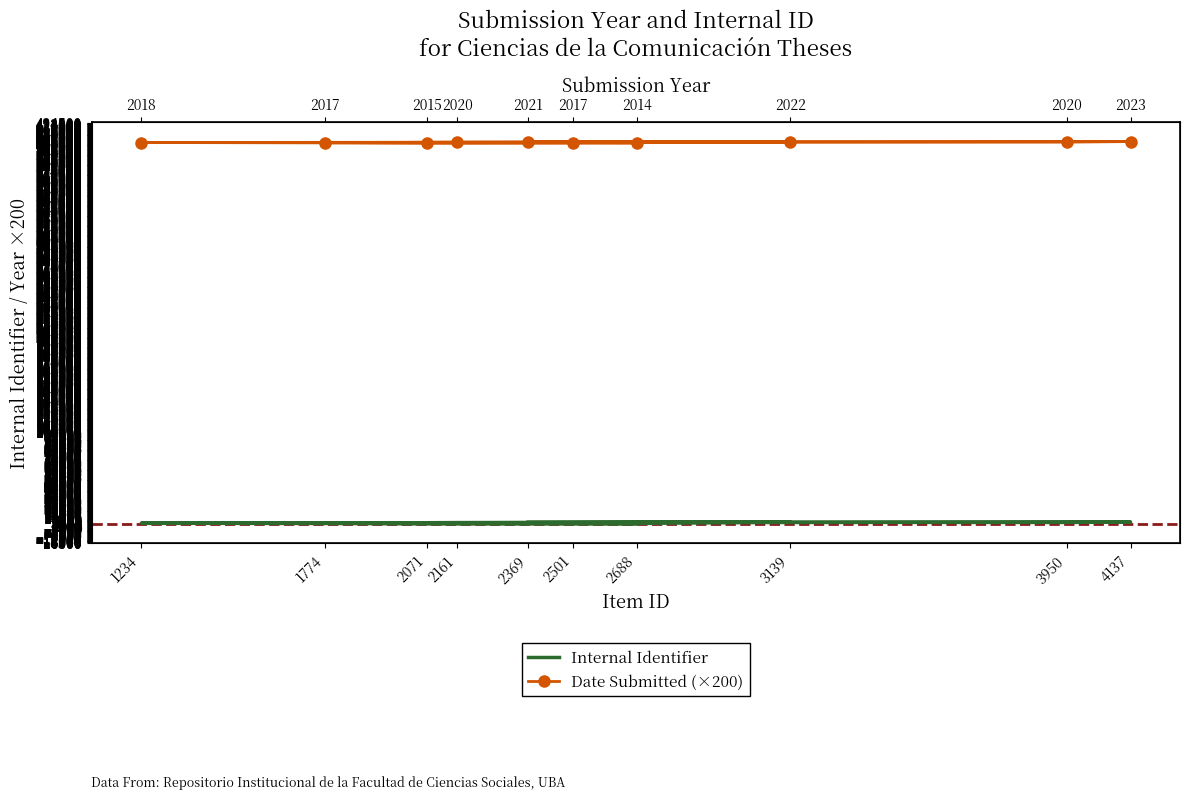

What are all the series names shown in the legend?

Internal Identifier, Date Submitted (×200)